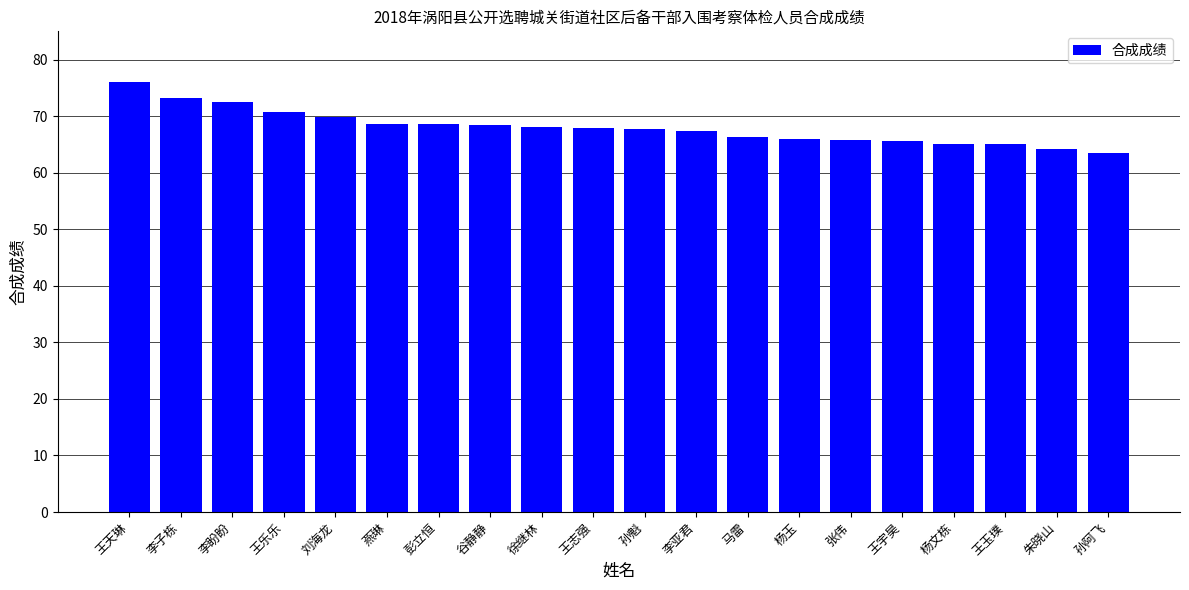

Between 徐继林 and 杨玉, which is larger?

徐继林